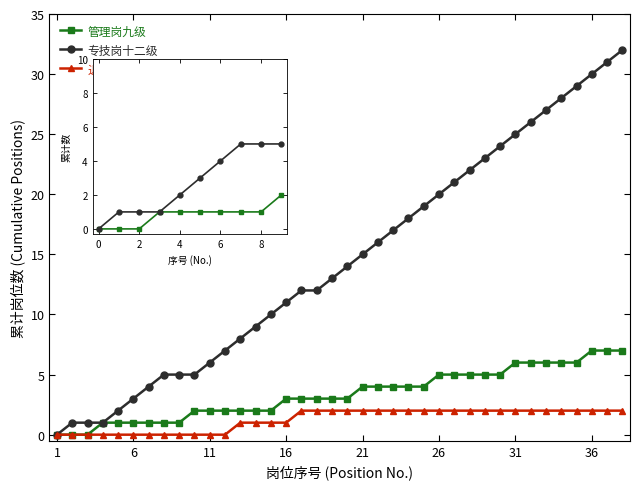

Is it true that 退役大学生士兵 equals 0 at 11?

True